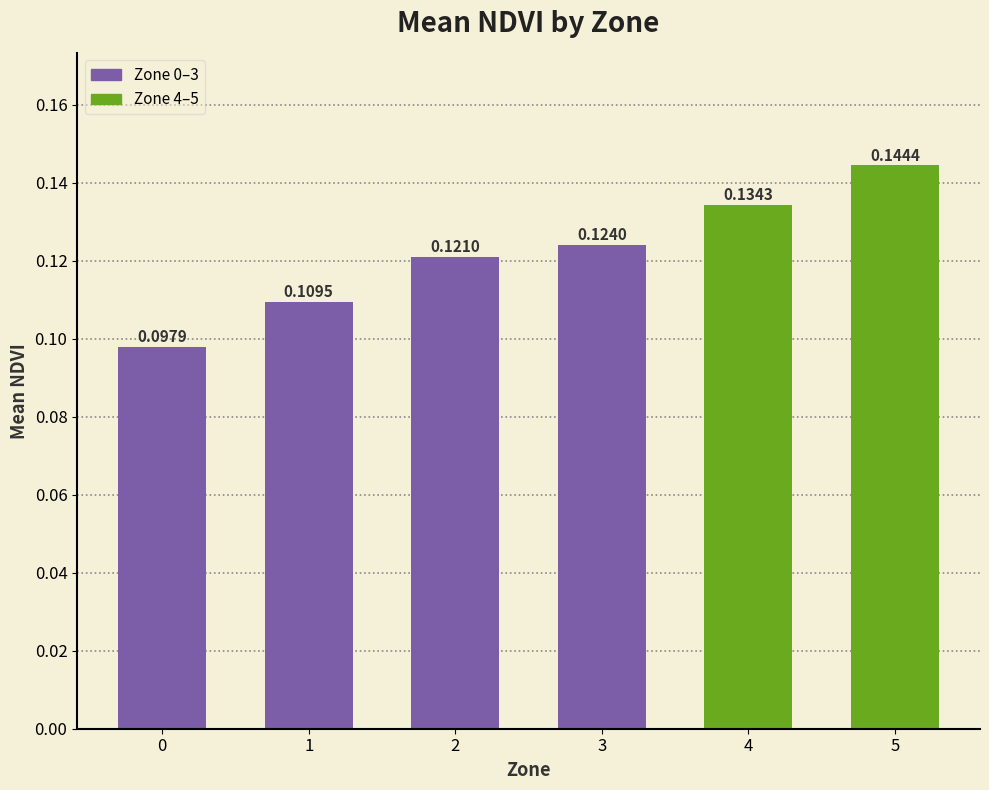

How many bars are there in total?

6